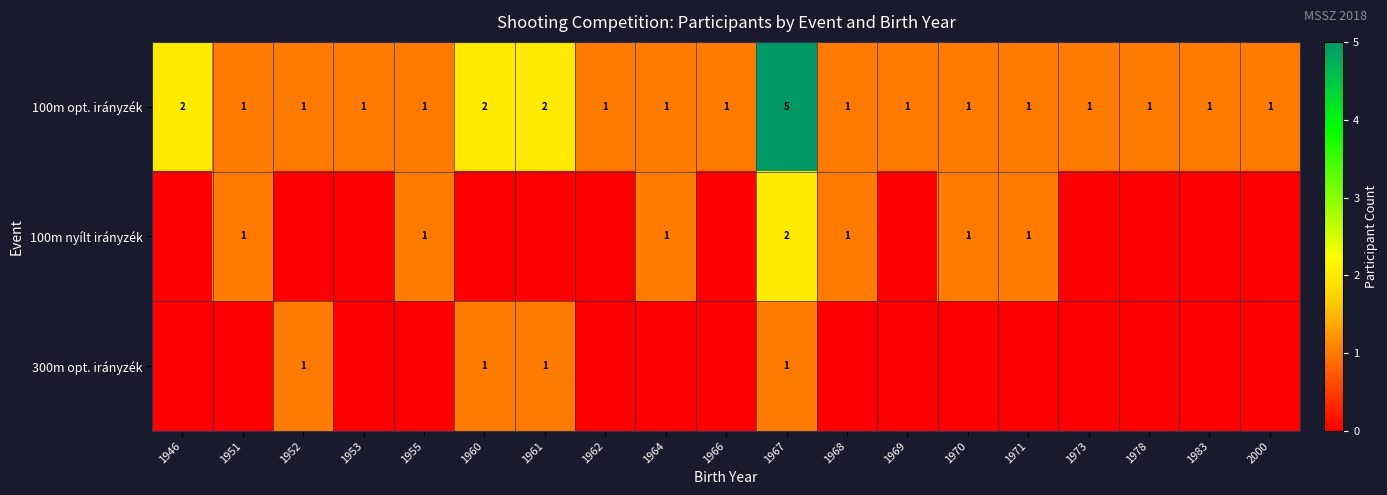

The value of 100m opt. irányzék at 1983 is 1. True or false?

True